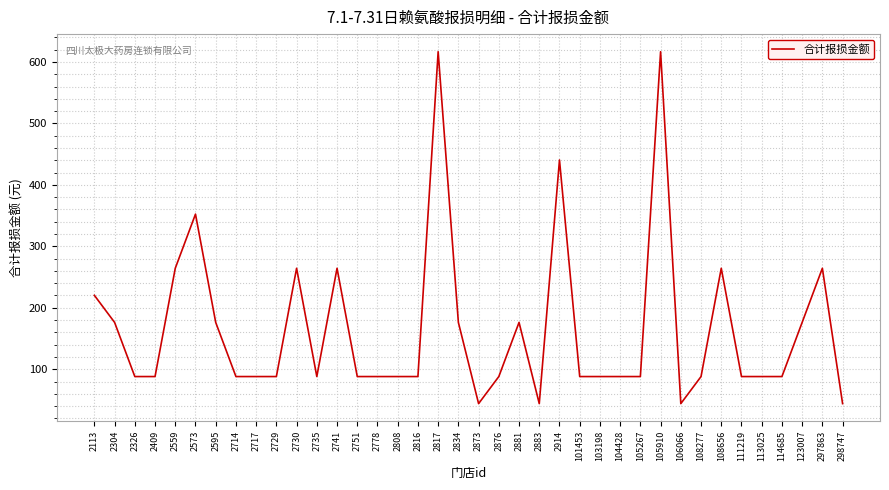

What is the difference between the maximum and minimum values?

572.7